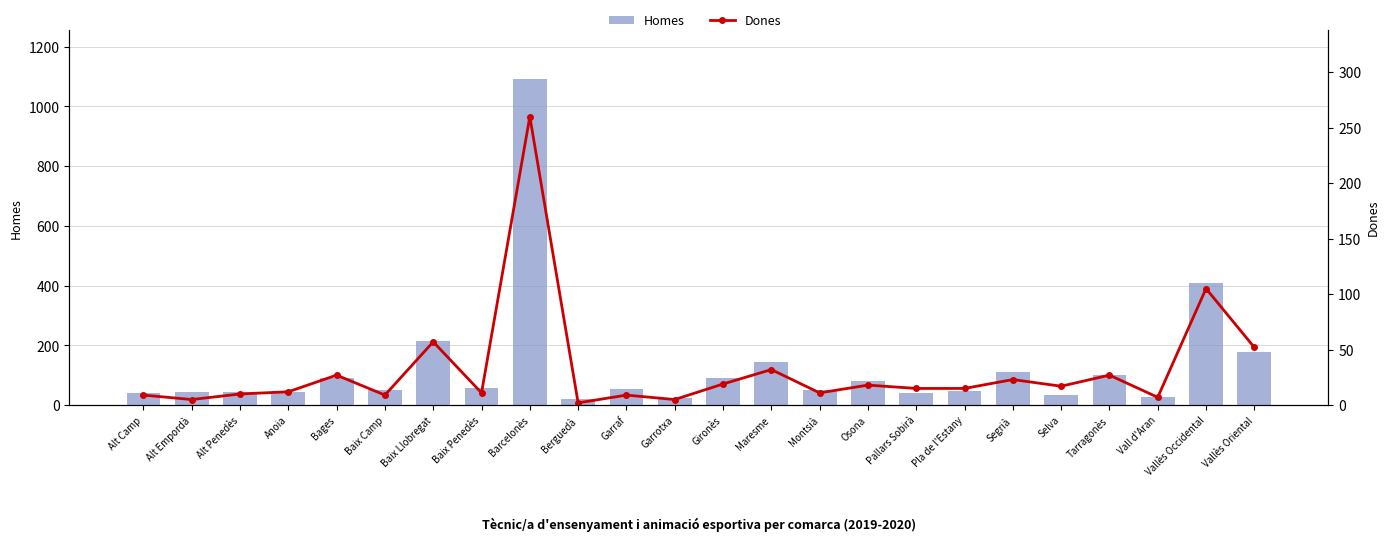

At which category is the sum across all series the highest?

Barcelonès